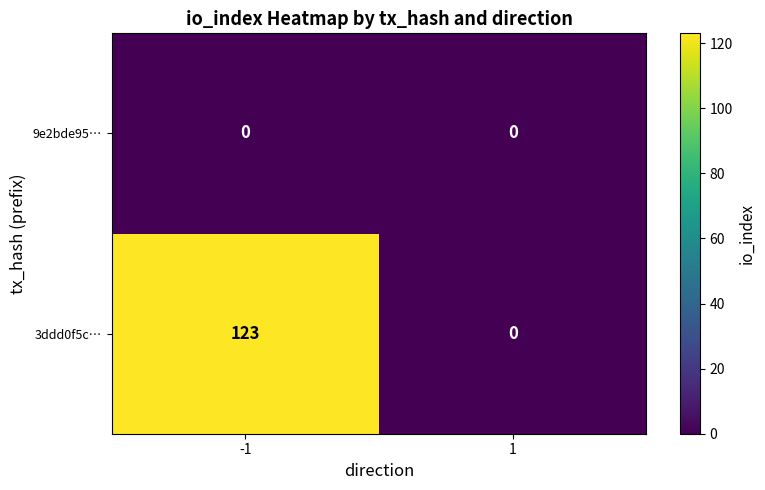

Which series has the largest total across all categories?

3ddd0f5c…